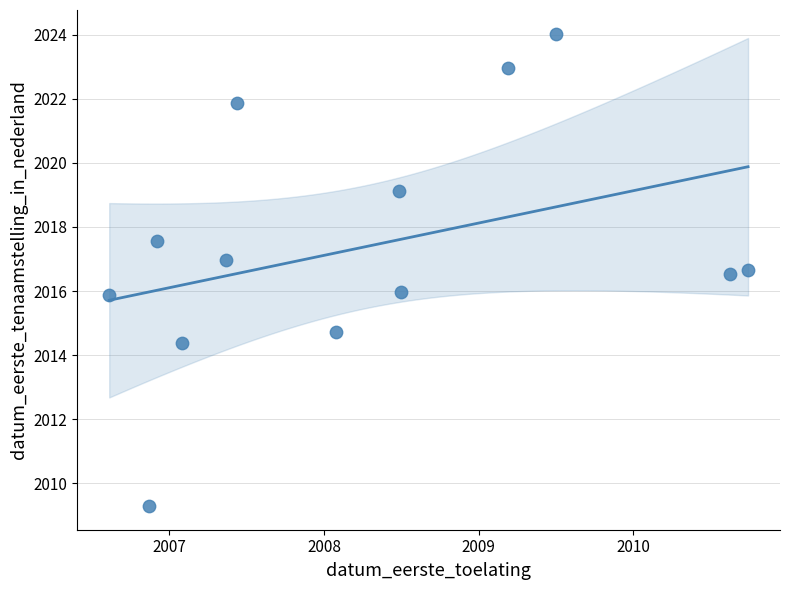

What is the range of Y values (max minus min)?

14.7